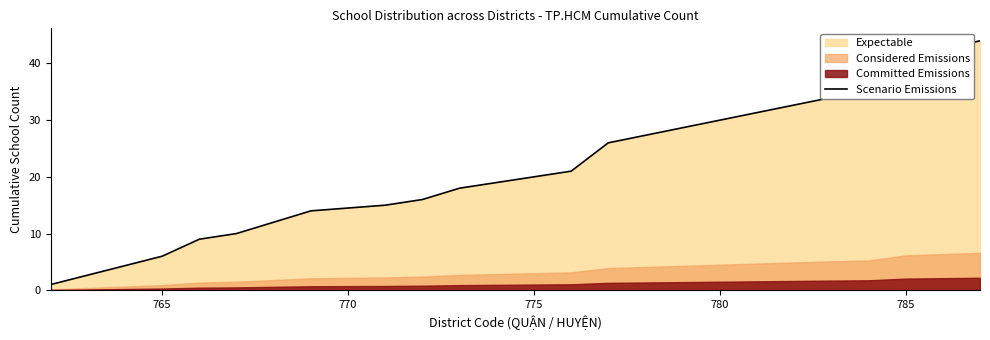

Is it true that Scenario Emissions equals 3 at 765?

False